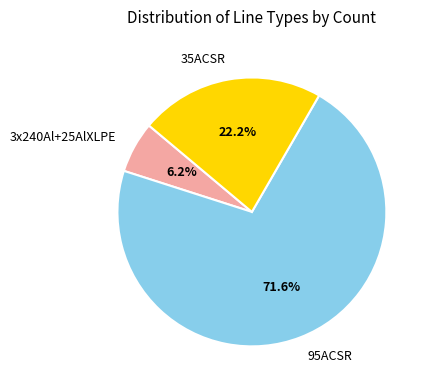

Is there any slice that represents more than half of the pie?

Yes